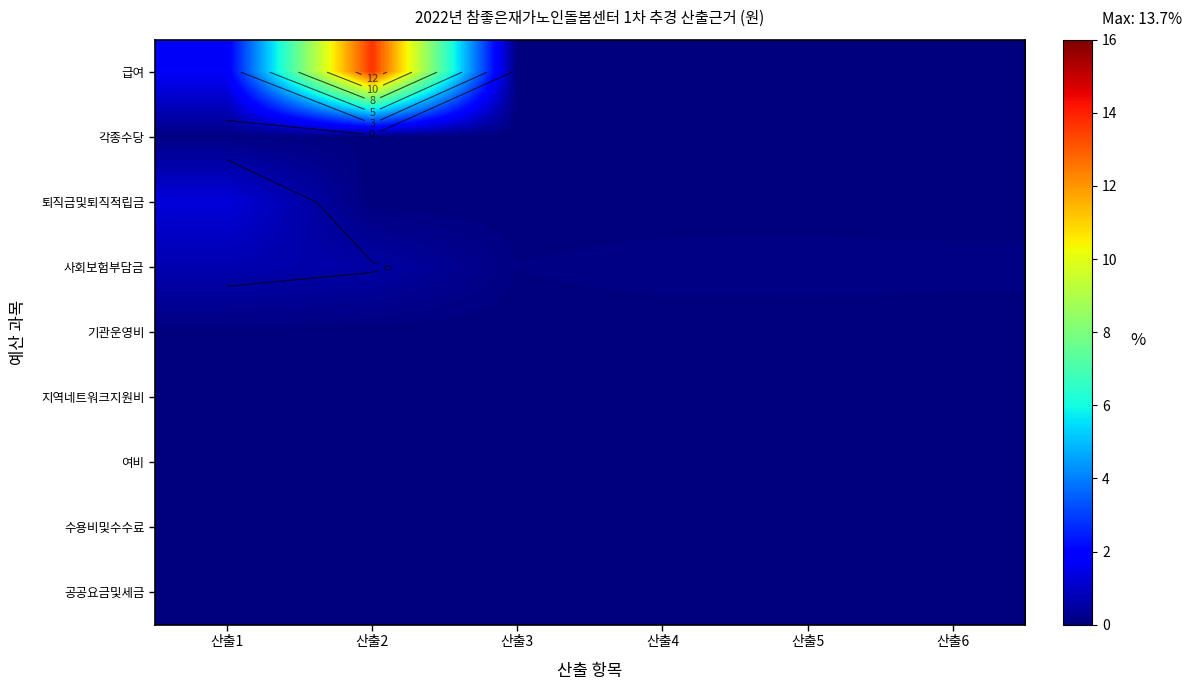

How many 사회보험부담금 values are between 0 and 1?

6